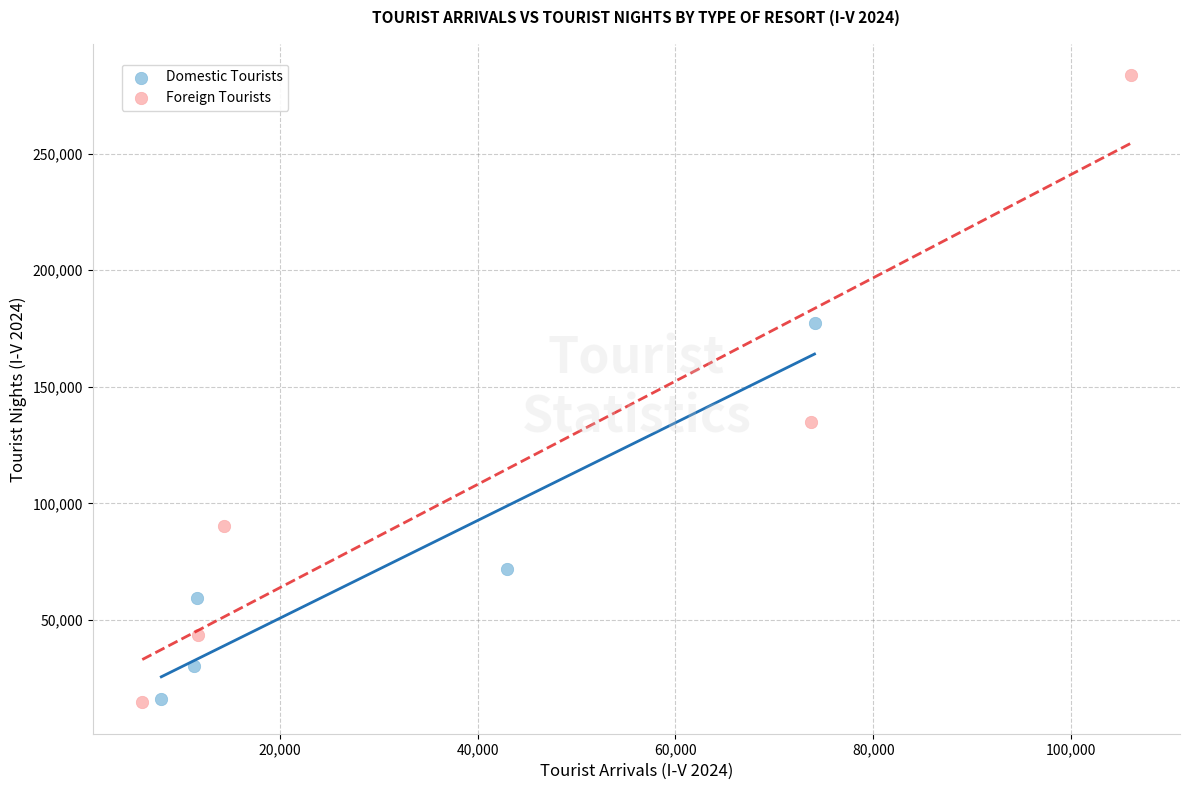

What are all the series names shown in the legend?

Domestic Tourists, Foreign Tourists